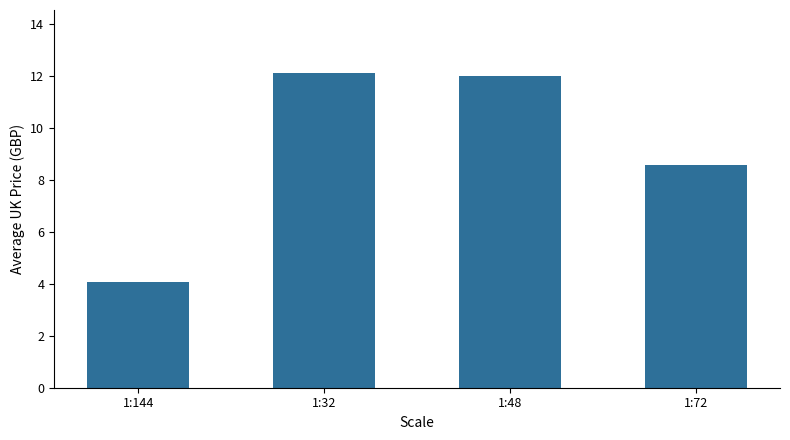

What is the change in value from 1:32 to 1:72?

-3.5